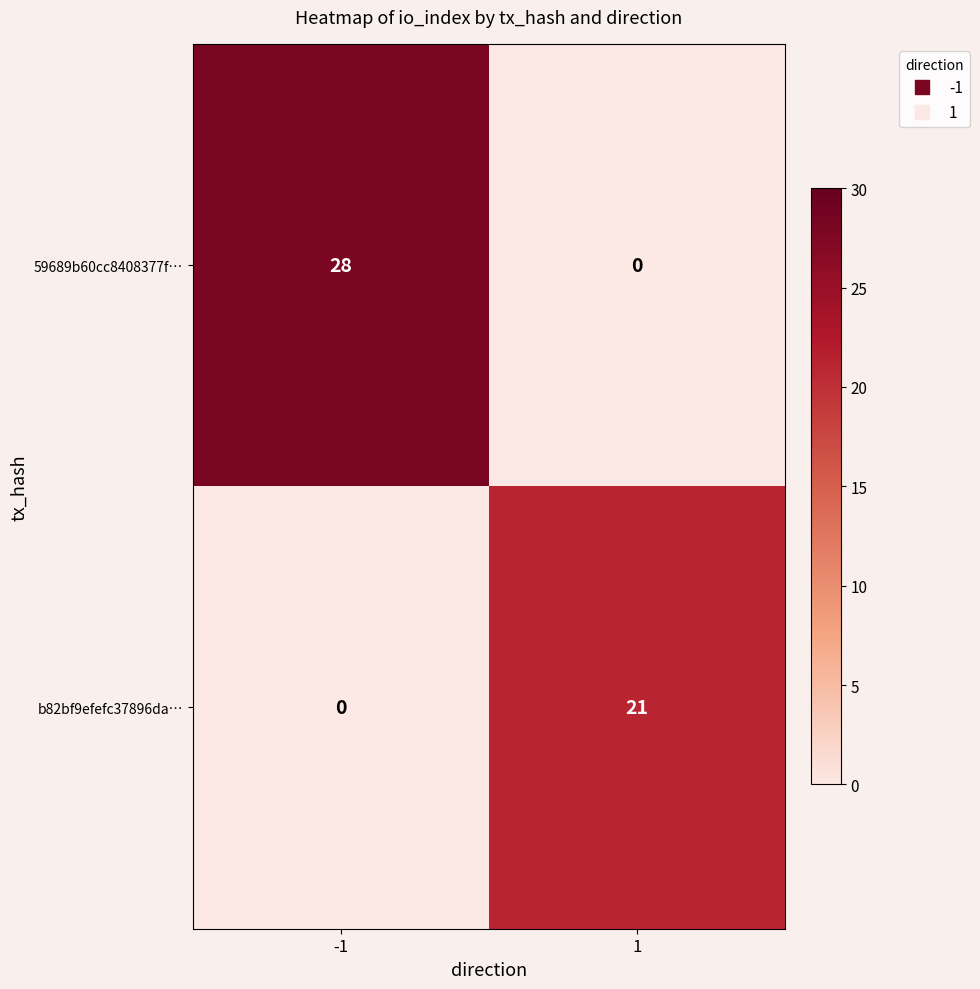

What is the sum of all b82bf9efefc37896da… values?

21